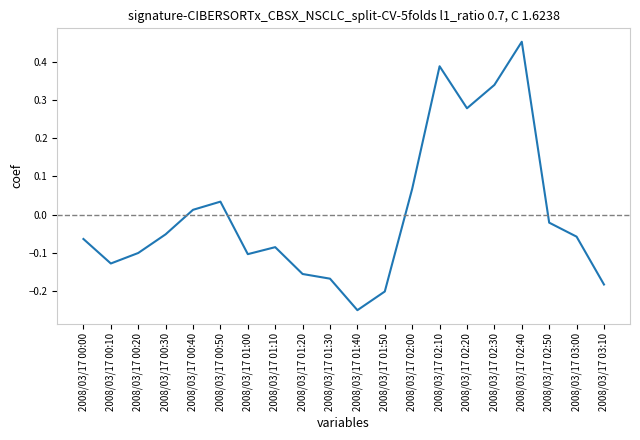

Which has a higher value, 2008/03/17 01:20 or 2008/03/17 02:20?

2008/03/17 02:20